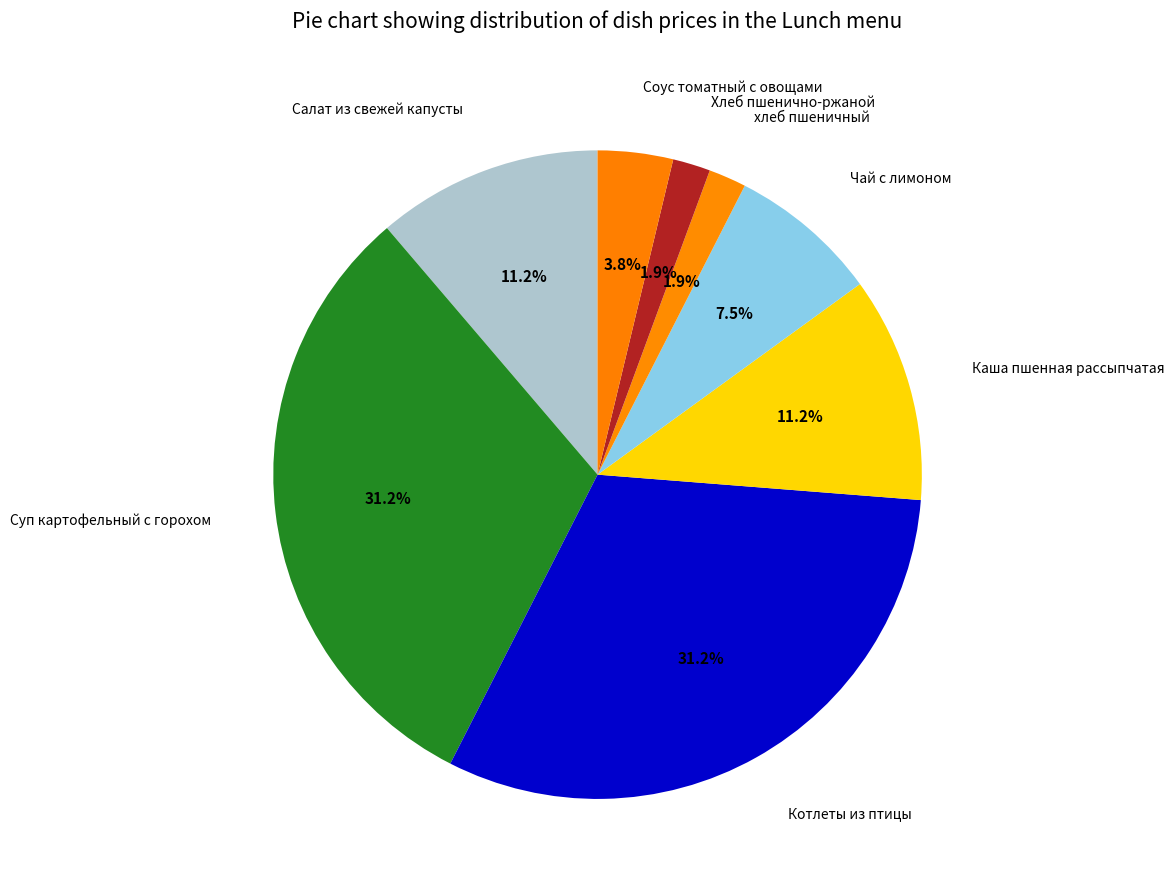

The Суп картофельный с горохом slice represents 43% of the pie. True or false?

False